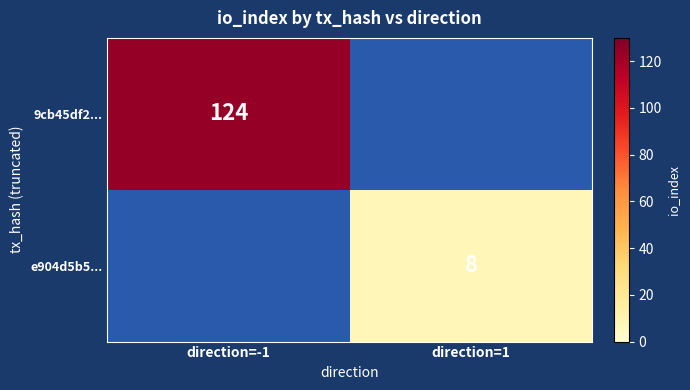

Which has a higher value, direction=1 or direction=-1?

direction=-1